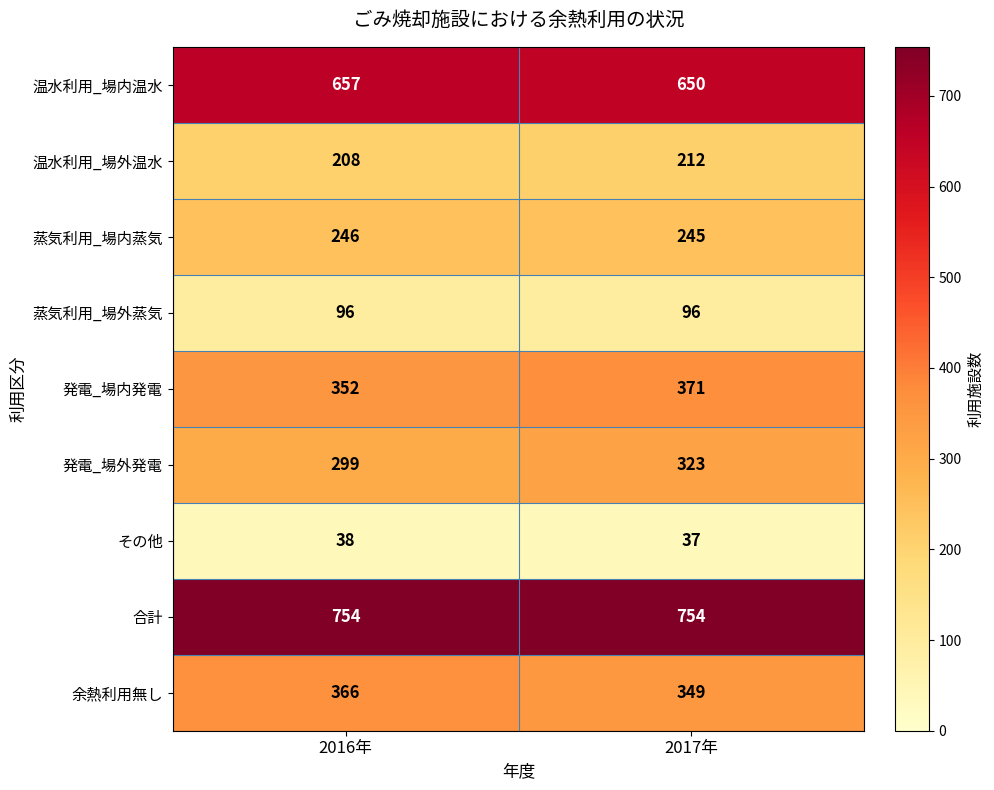

At which category is the sum across all series the highest?

2017年